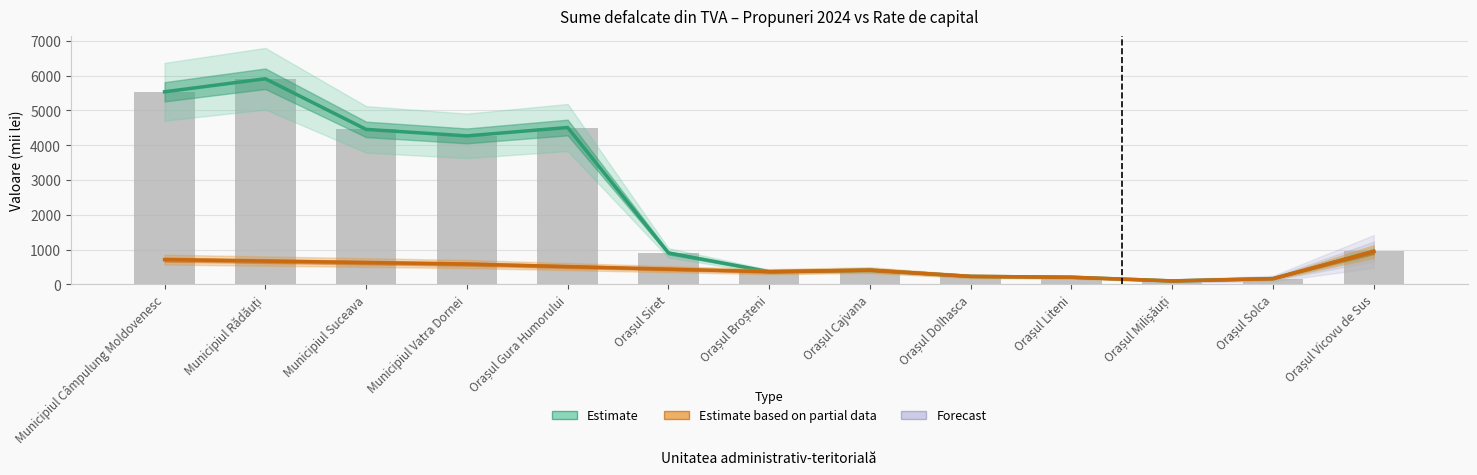

Is it true that the value at Orașul Dolhasca is 115?

False